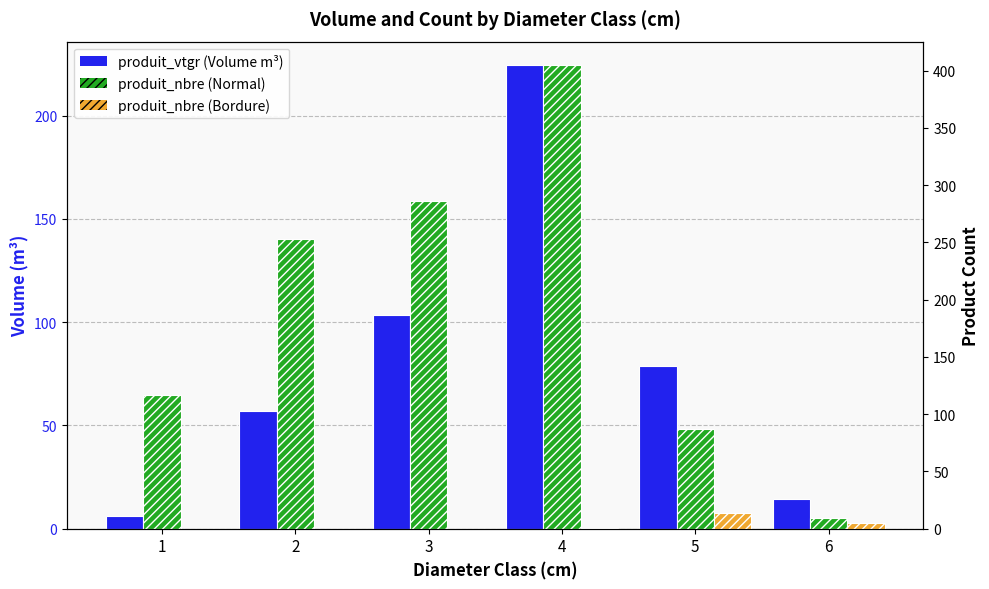

Which label corresponds to the largest value in the chart?

4